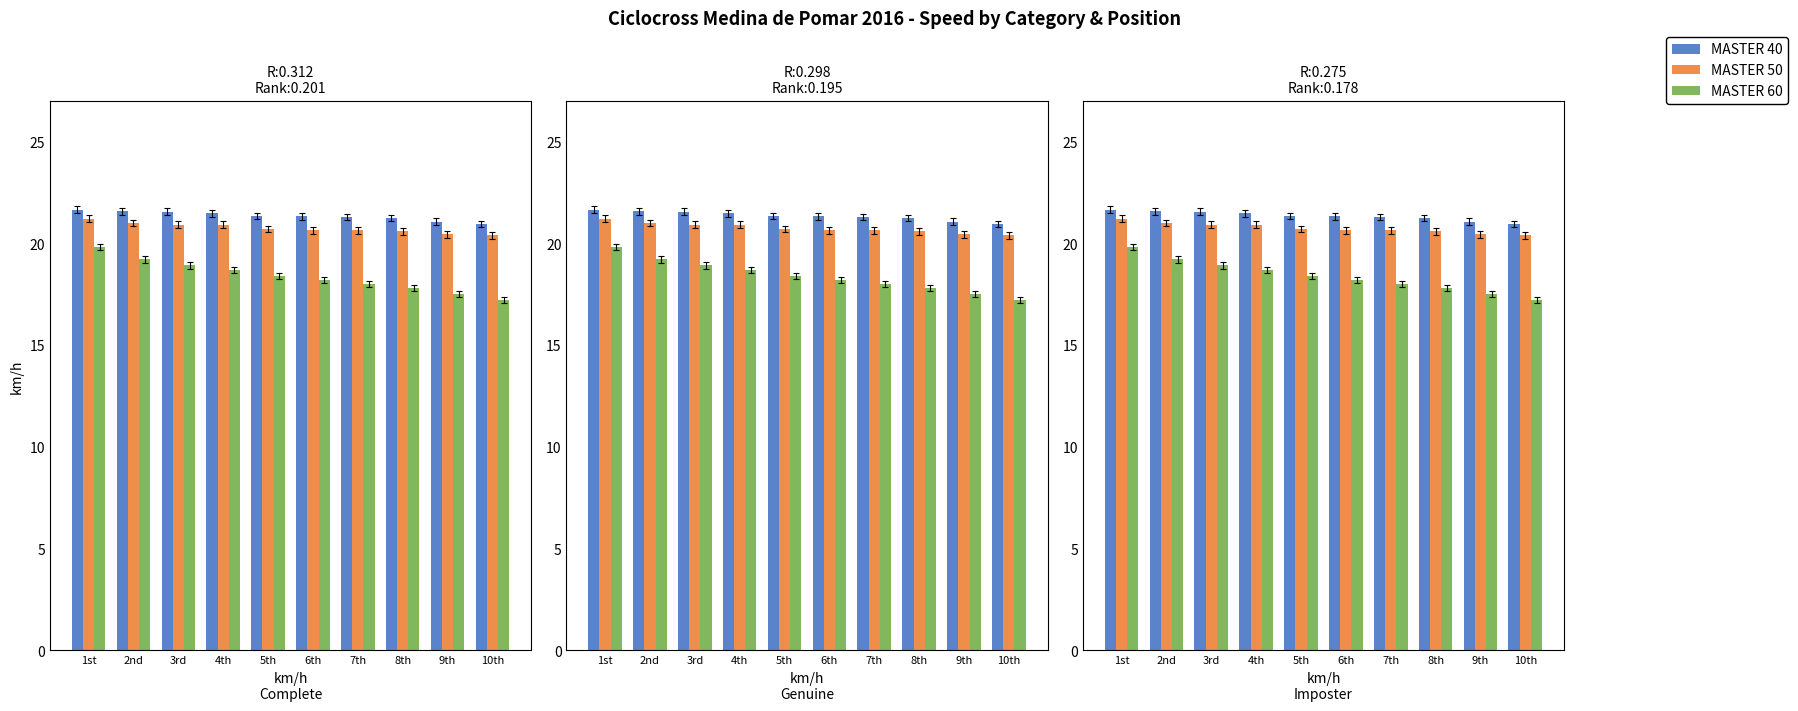

What is the difference between the MASTER 60 values at 9th and 2nd?

1.7